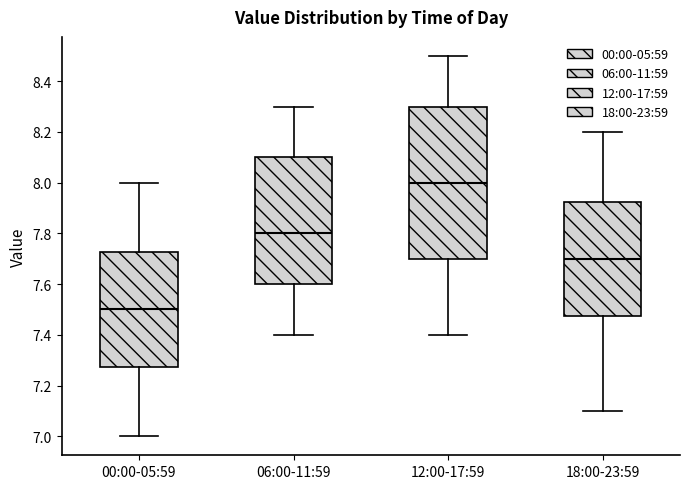

Which box's median line is the lowest?

00:00-05:59